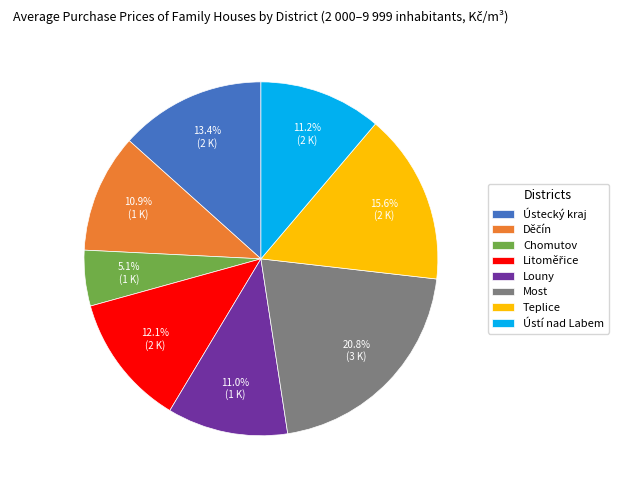

Does Louny represent more than half of the total?

No